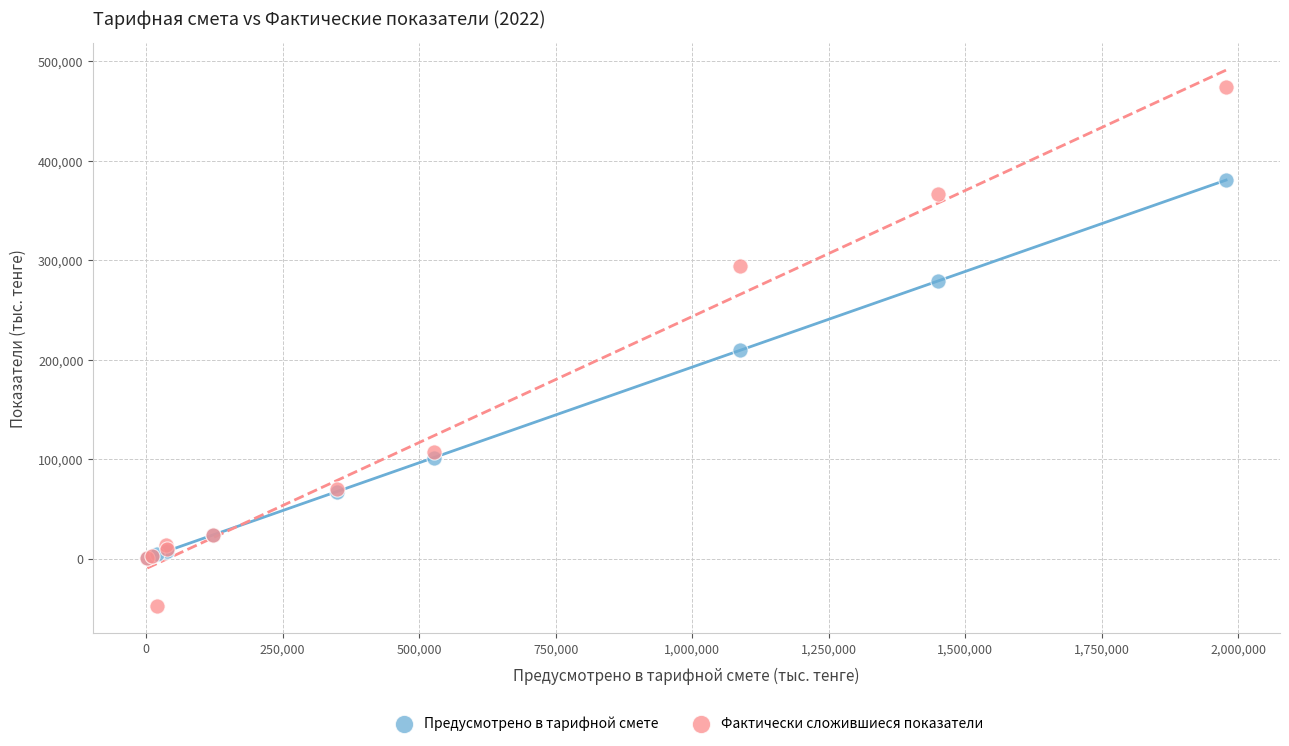

In the Предусмотрено в тарифной смете series, what Y value is closest to 190462?

209393.2